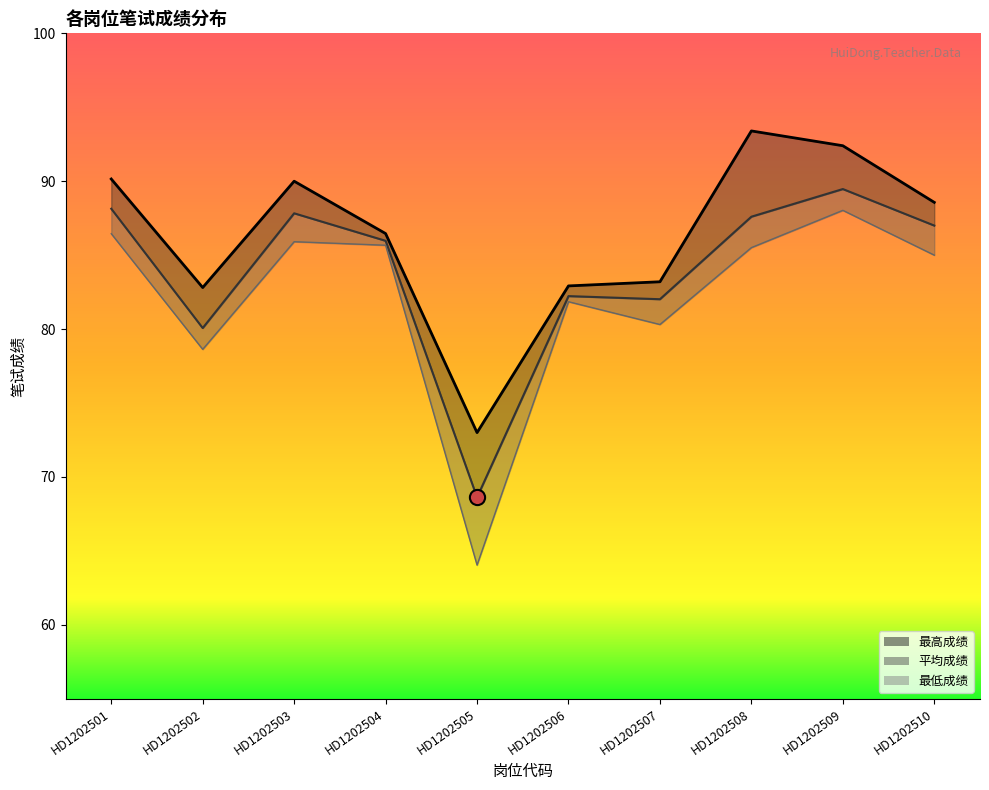

At how many categories does at least one series exceed 74?

9